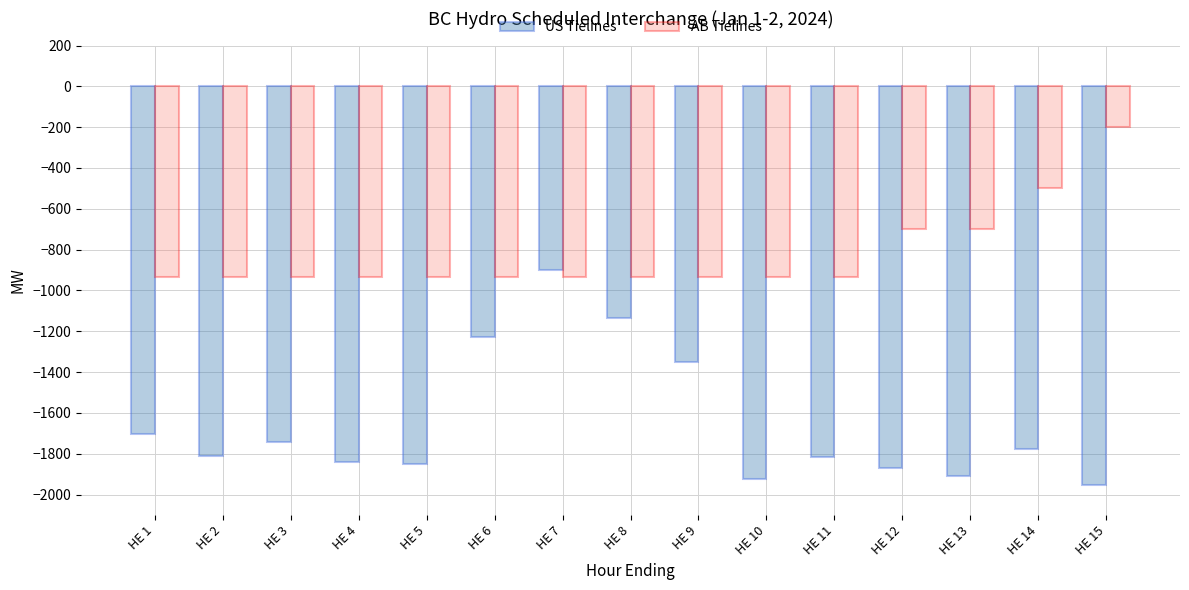

How many categories are shown in the chart?

15